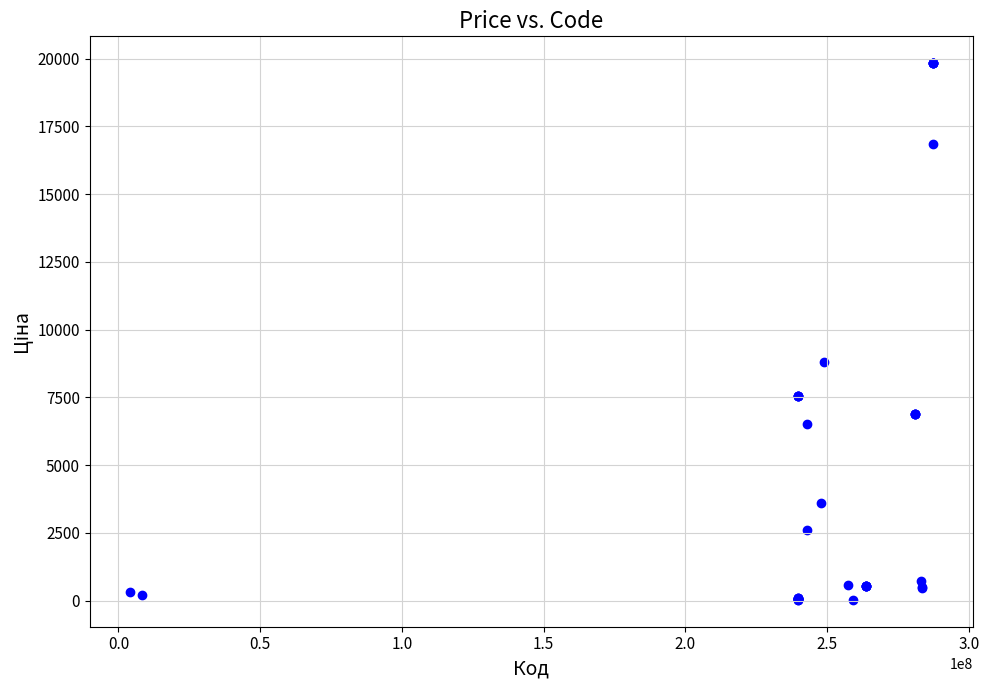

What Y value in the scatter plot is closest to 9931?

8797.6